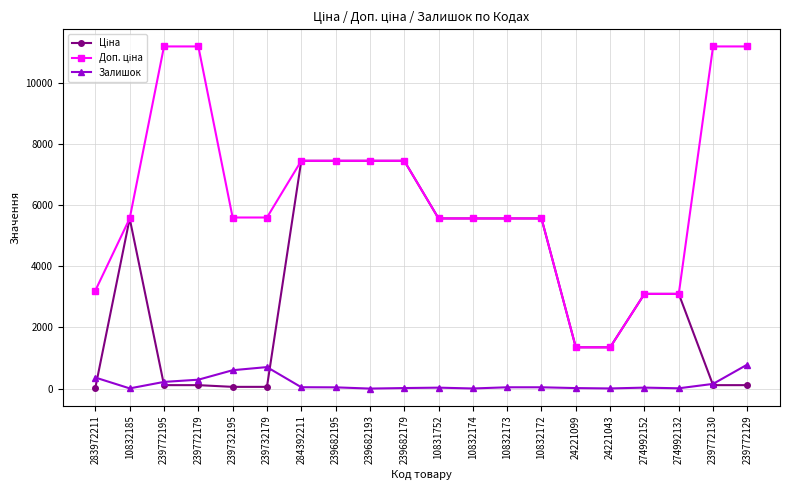

At which label does Доп. ціна first exceed 5591?

239772195